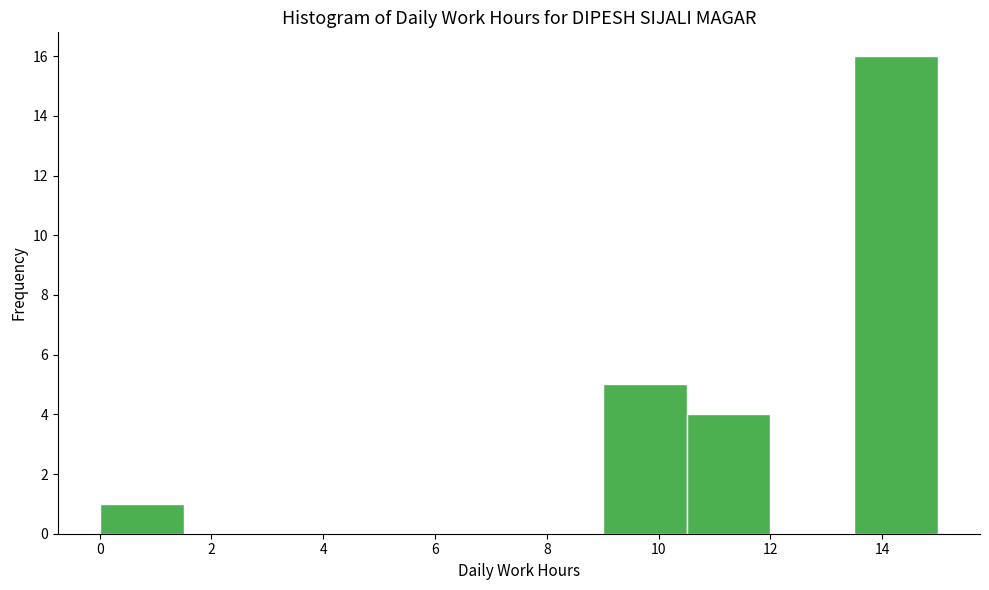

How tall is the bar that spans 0.0 to 1.5 on the x-axis? Neither the bar edges nor the heights are printed on the chart, so give them approximately, as read against the axes.

1